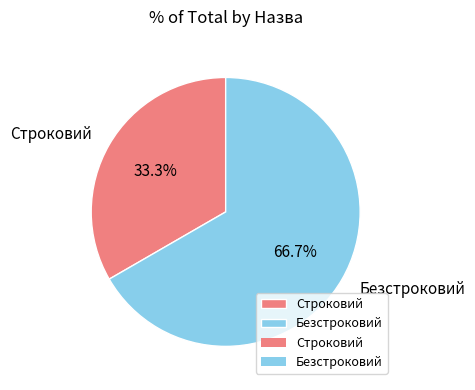

Which slice is the smallest?

Строковий